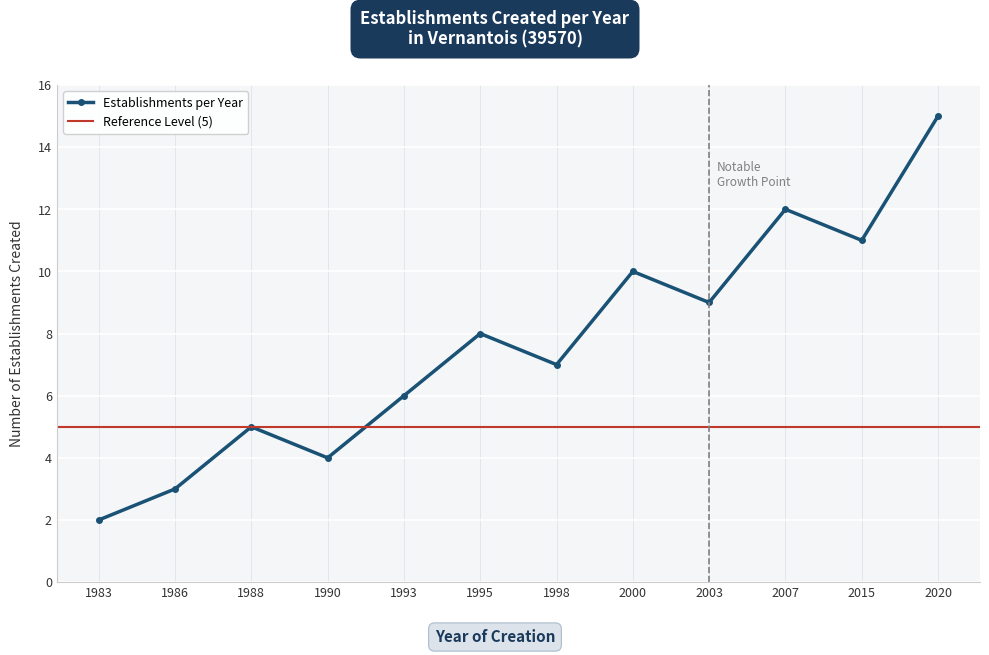

The value at 1995 is 8. True or false?

True